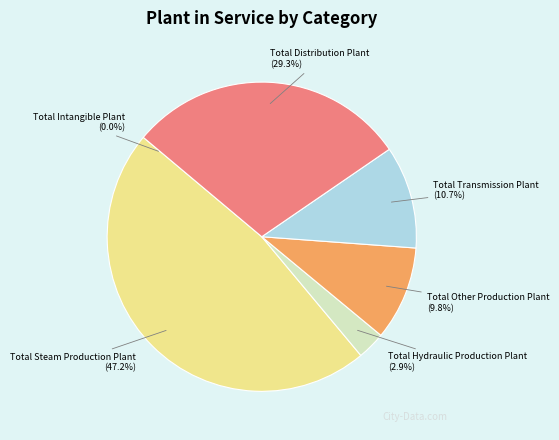

What percentage is NOT represented by Total Distribution Plant?

70.7%